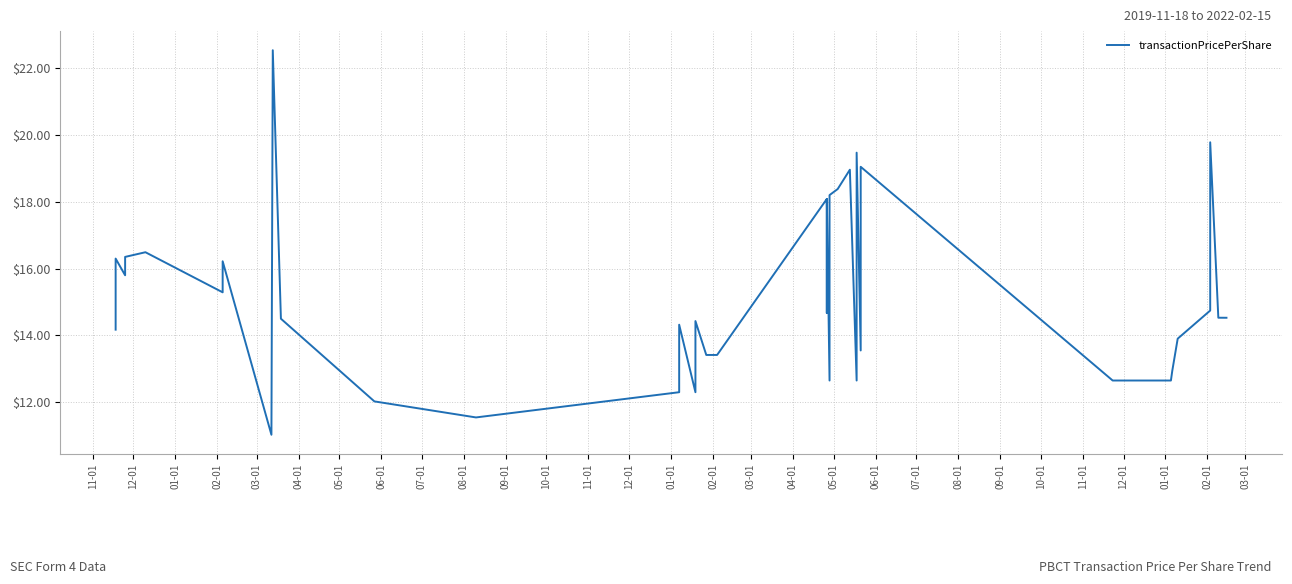

True or false: there are more than 1 points higher than both neighbors.

True